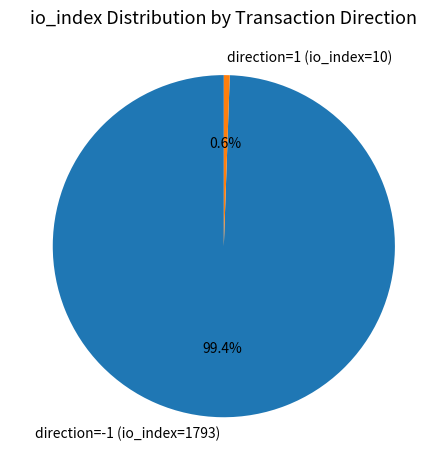

Which slice is the smallest?

direction=1 (io_index=10)